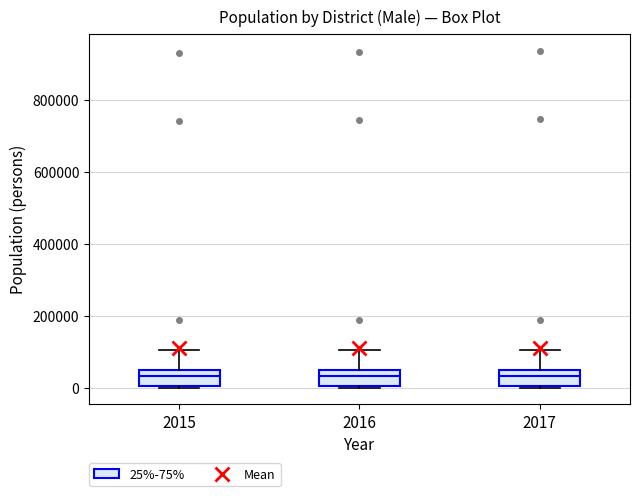

Reading left to right, read every box against the y-axis: the position of its median line, the range the box covers, and the ends of its whiskers. The values are not printed on the chart, so give them approximately, as read against the axis.

2015: median 40000, box 0 to 60000, whiskers 0 to 100000
2016: median 40000, box 0 to 60000, whiskers 0 to 100000
2017: median 40000, box 0 to 60000, whiskers 0 to 100000